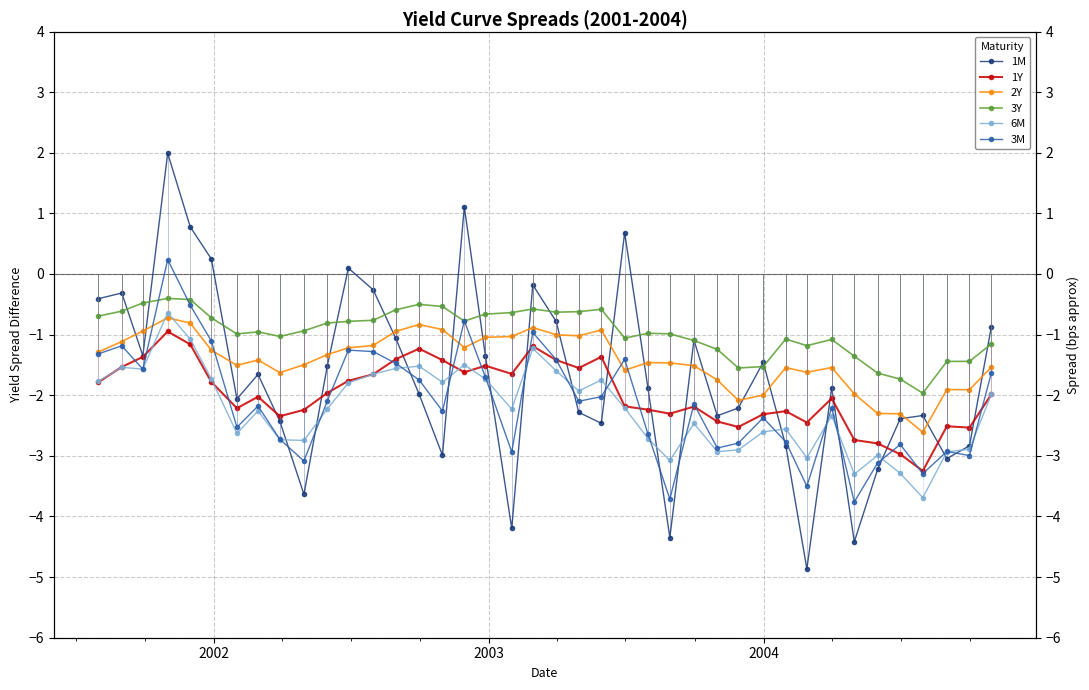

Rank the series by their maximum value, from lowest to highest.

1Y, 2Y, 6M, 3Y, 3M, 1M